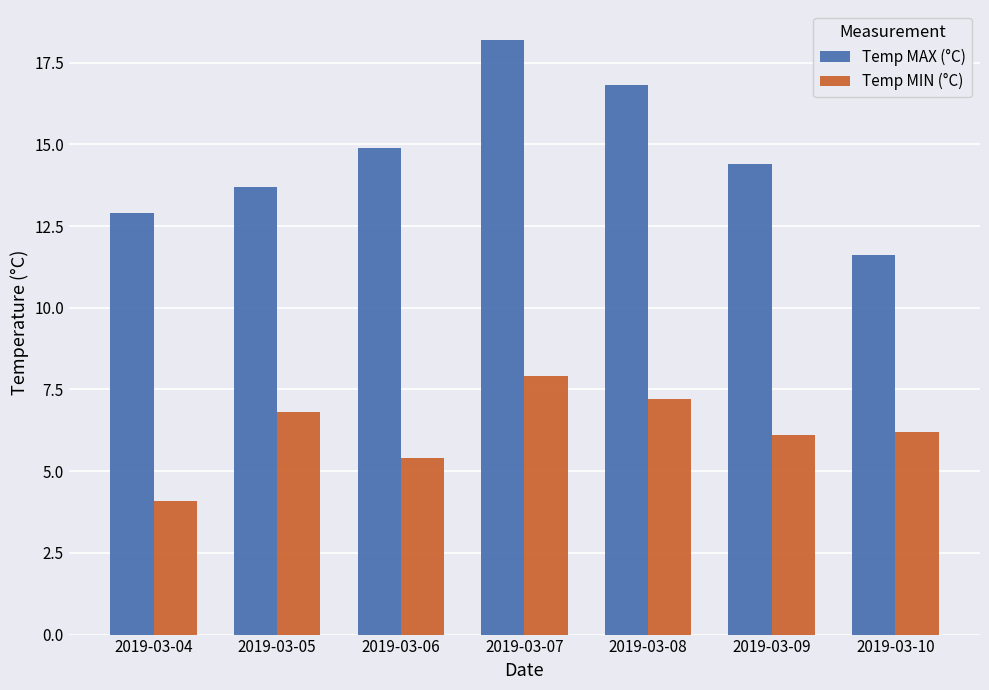

What is the difference between the second highest and second lowest values in the Temp MAX (°C) series?

3.9